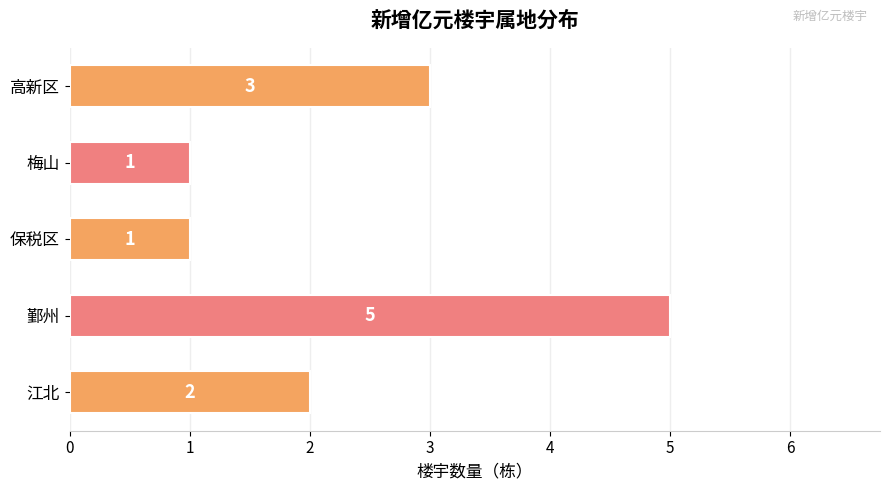

The chart shows a value of 1 at 高新区. True or false?

False